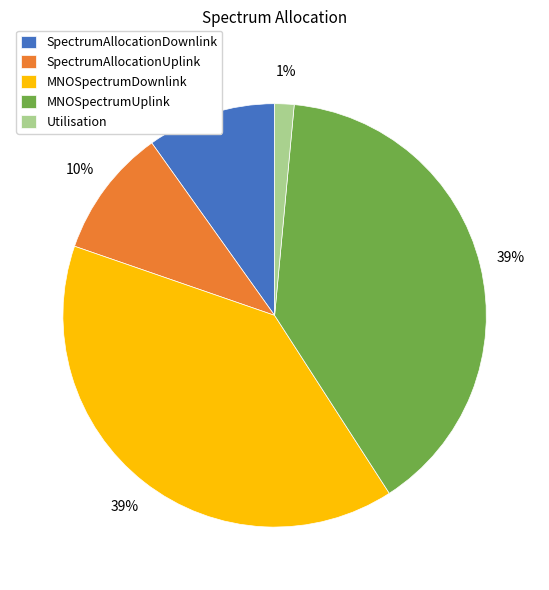

Which category has the smallest portion of the pie?

Utilisation